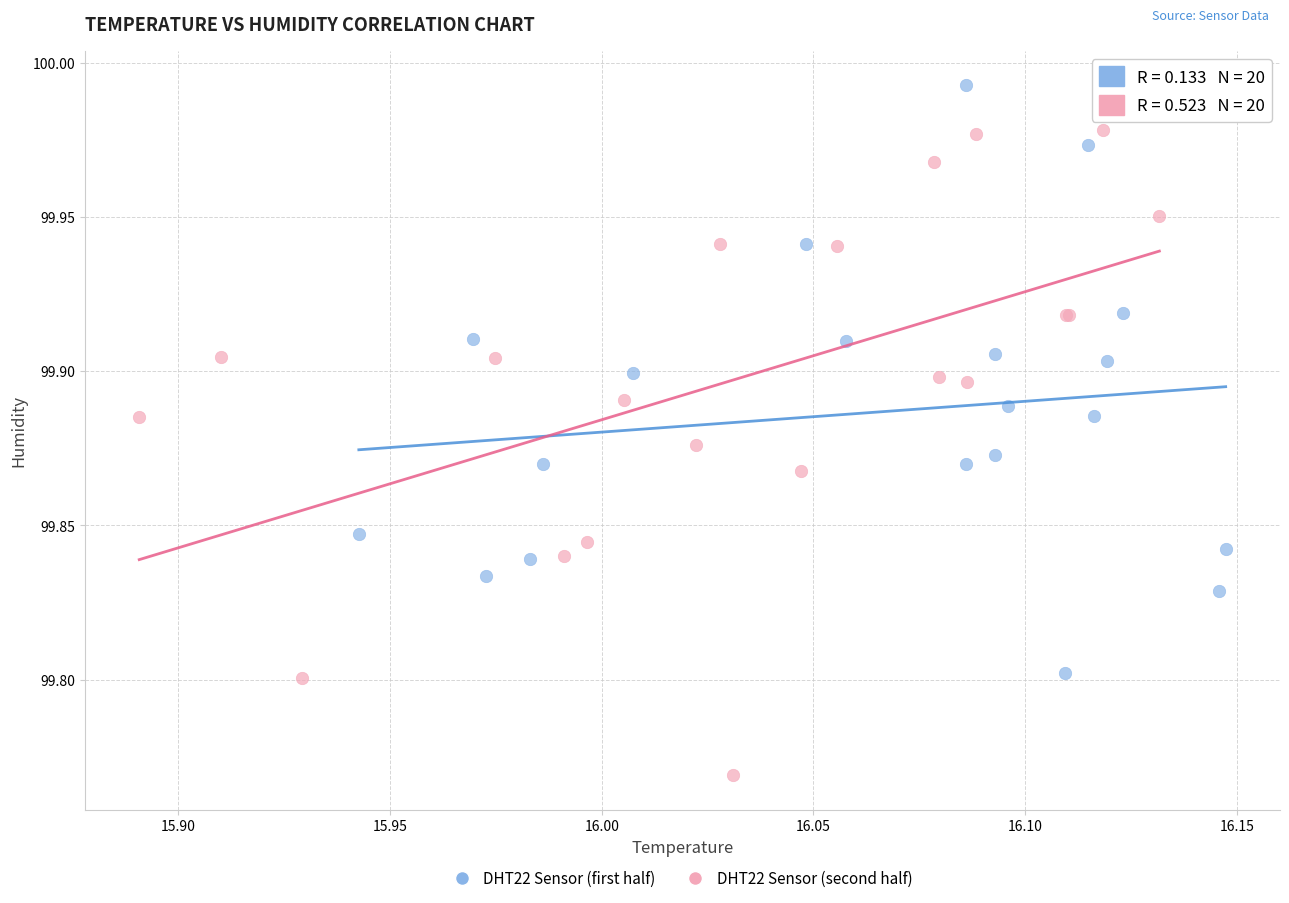

Which series contains the lowest Y value?

DHT22 Sensor (second half)